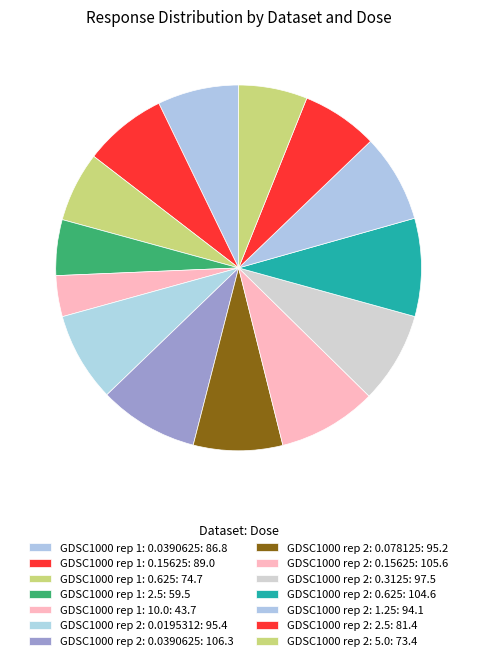

How many slices are in this pie chart?

14